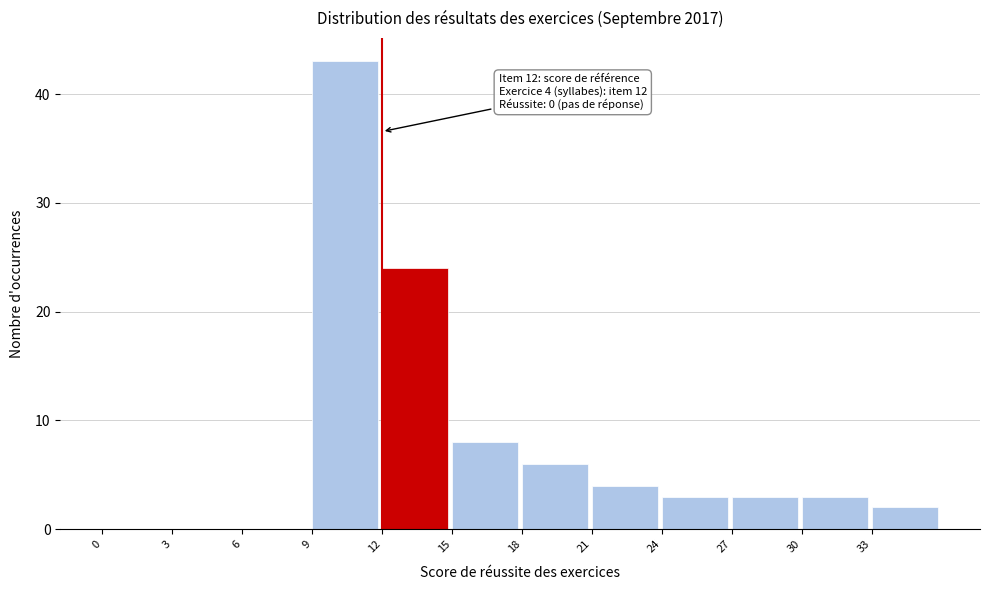

Which range on the x-axis has the tallest bar?

9 to 12